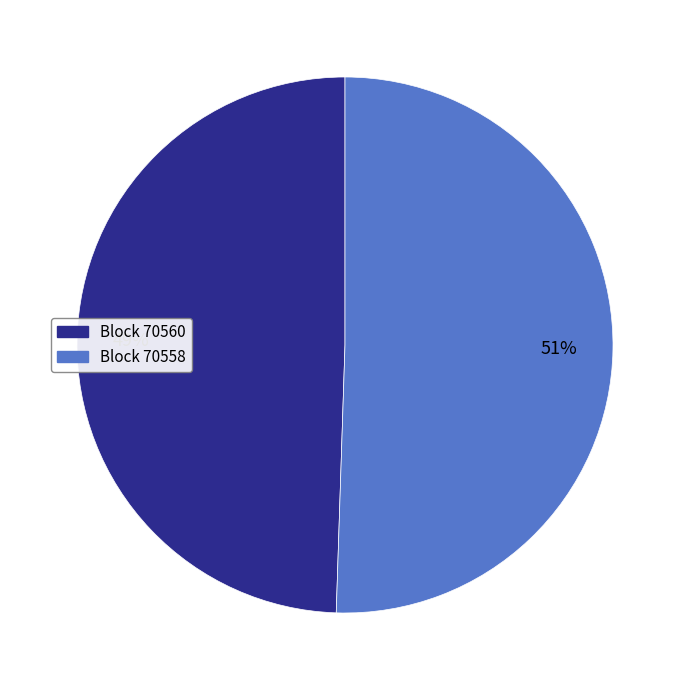

Does any single category account for the majority?

Yes